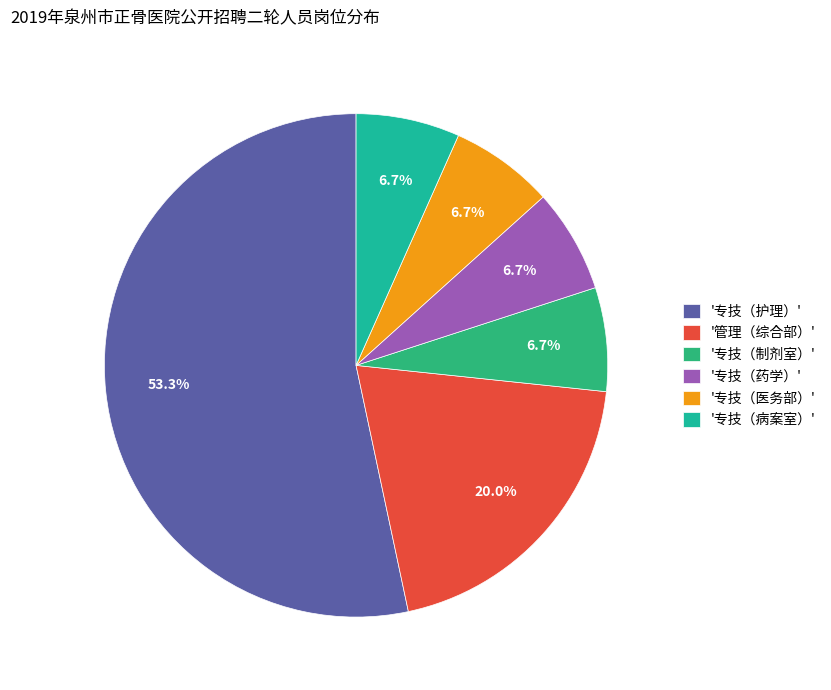

How many segments does this pie chart have?

6